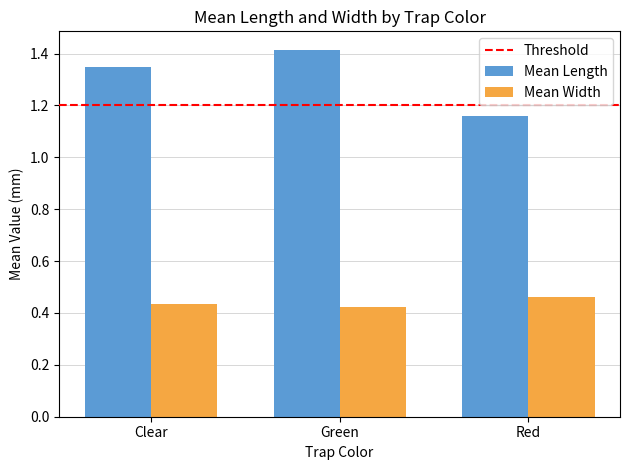

Which series has the largest range (max minus min)?

Mean Length